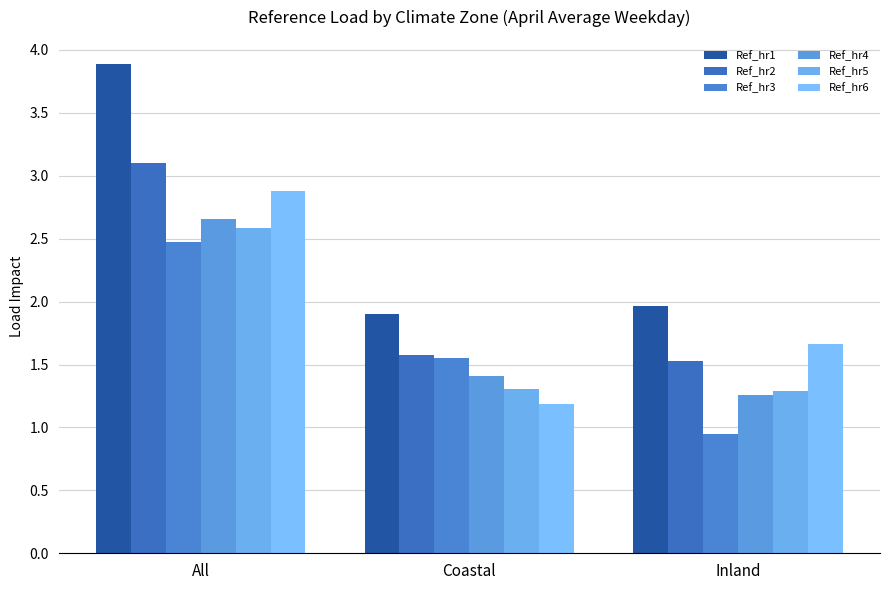

Rank the series by their maximum value, from lowest to highest.

Ref_hr3, Ref_hr5, Ref_hr4, Ref_hr6, Ref_hr2, Ref_hr1